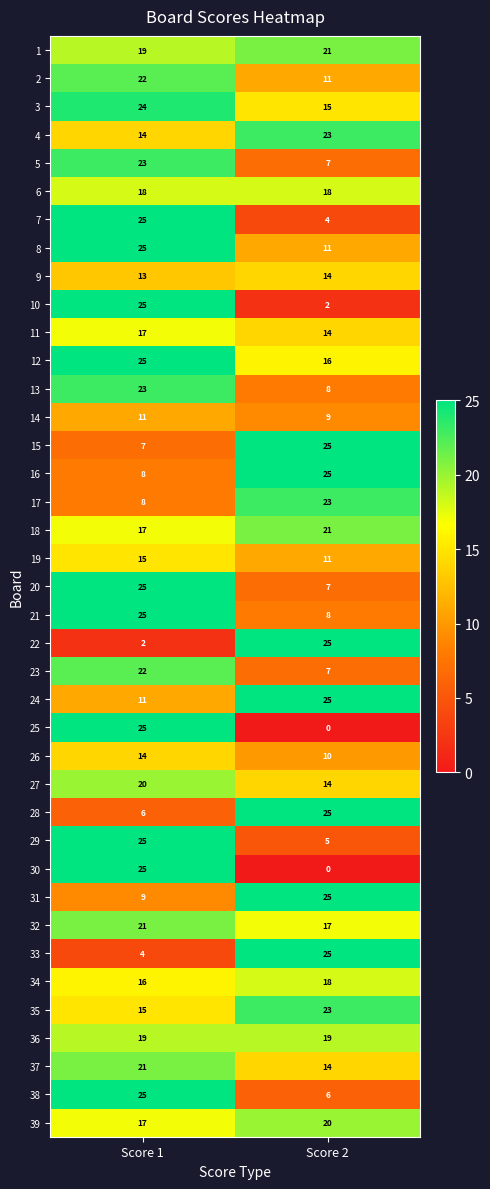

Which series has the largest total across all categories?

12